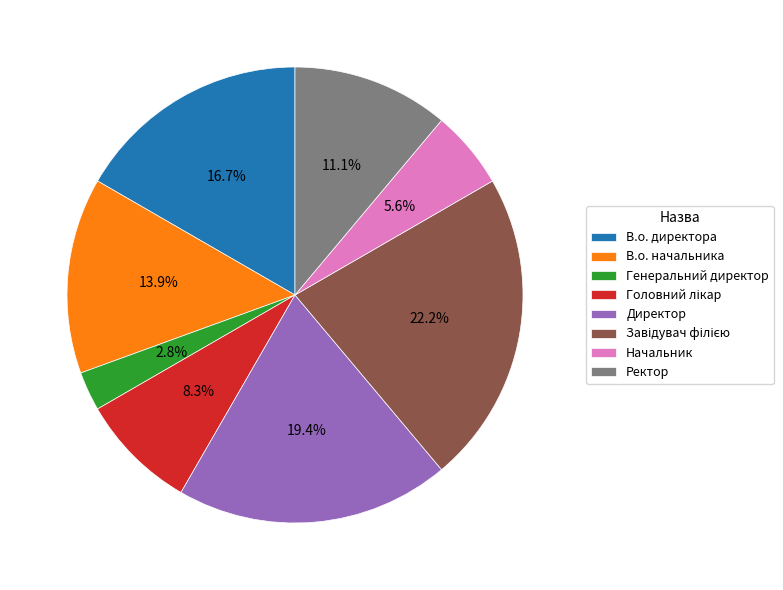

Is there any slice that represents more than half of the pie?

No